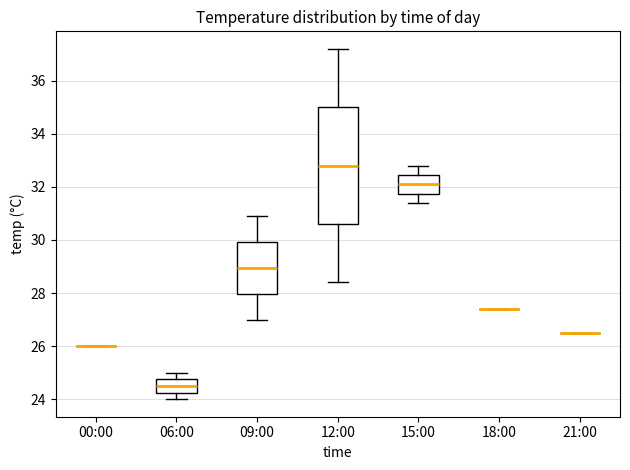

Comparing the boxes themselves (not the whiskers), which one is the tallest?

12:00